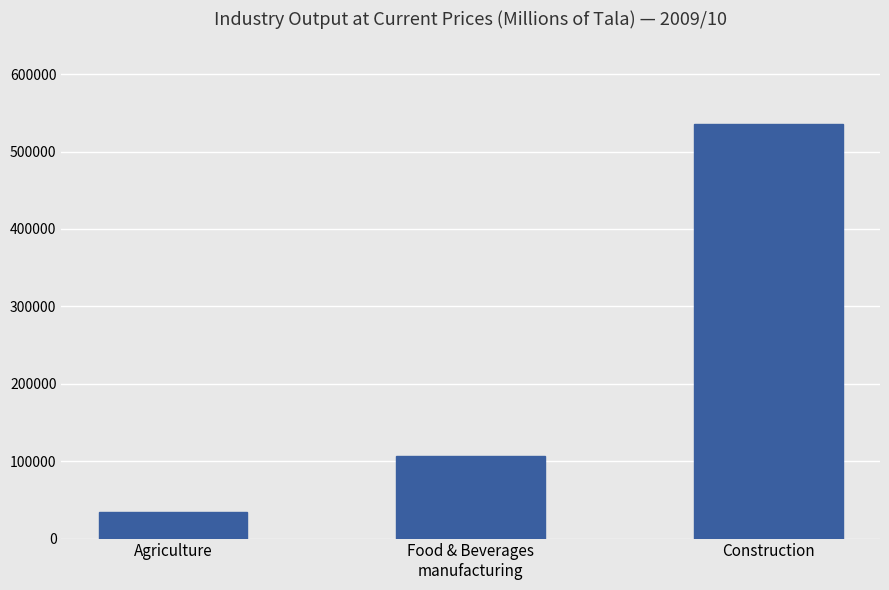

What is the label of the 1st bar from the right?

Construction